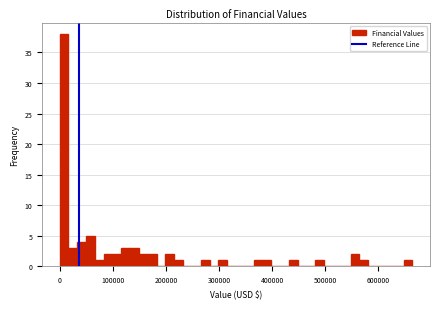

Around what value on the x-axis is the tallest bar? Give the approximate position of its centre, as read against the axis.

10000